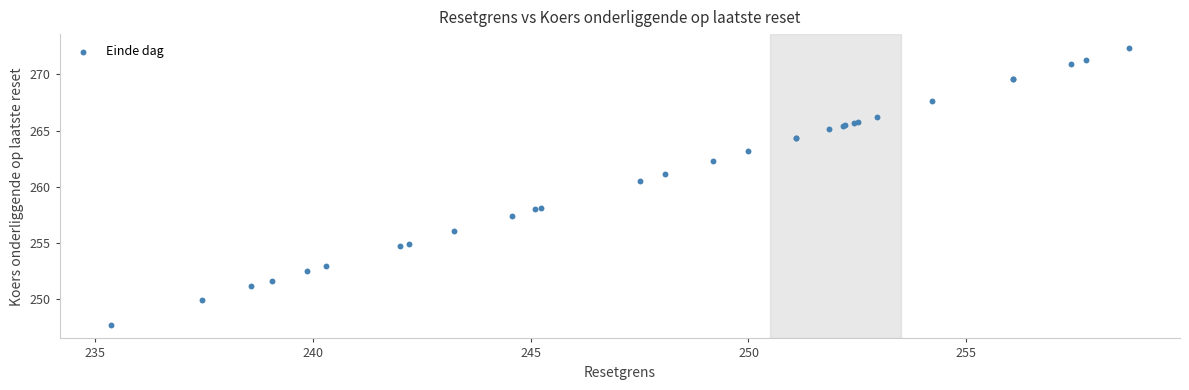

What Y value in the scatter plot is closest to 260?

260.6